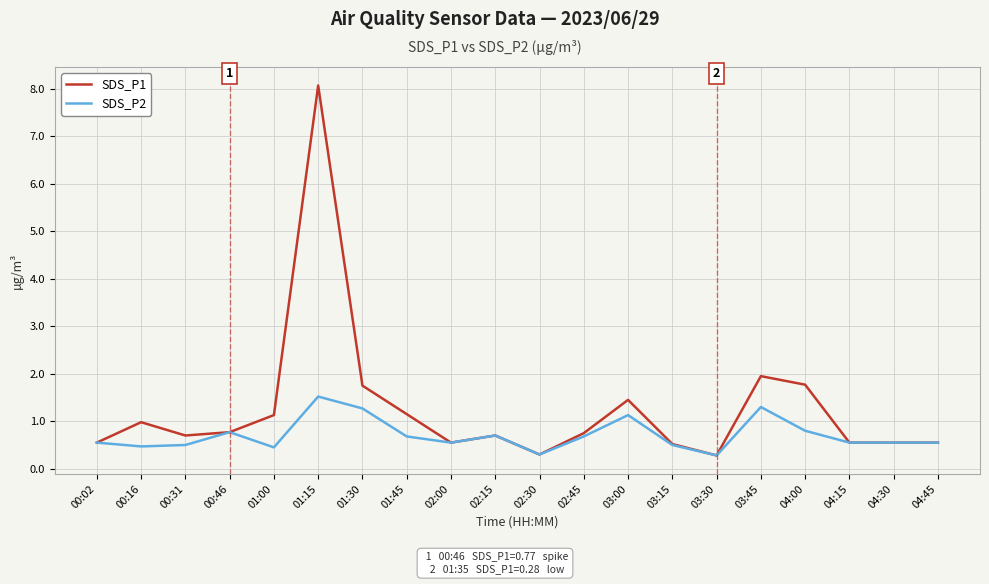

What are all the series names shown in the legend?

SDS_P1, SDS_P2